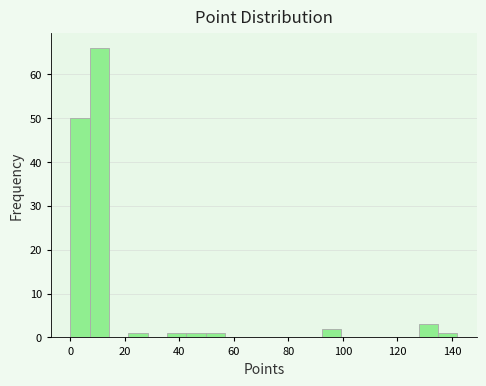

Read against the x-axis, roughly where is the centre of the tallest bar?

10